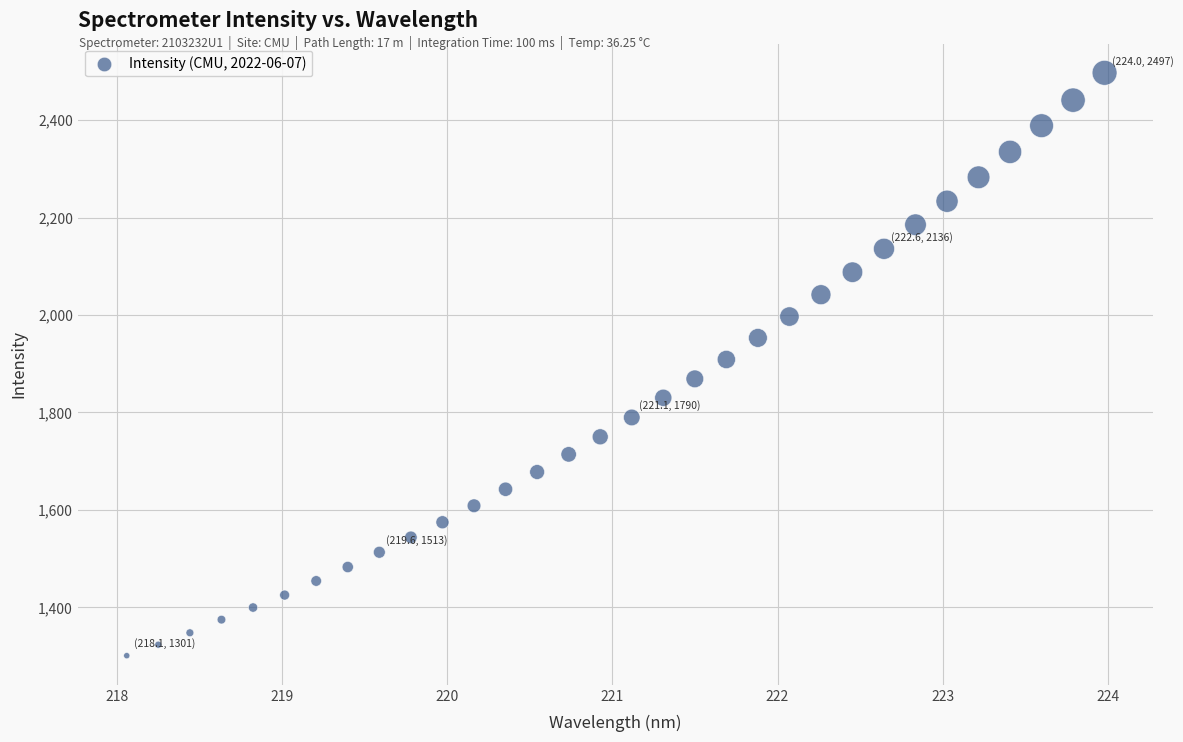

What is the range of X values (max minus min)?

5.9